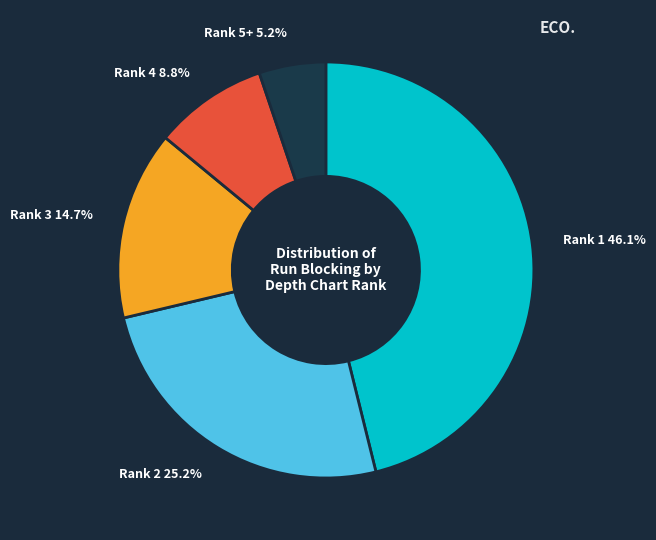

Rank the categories by value from lowest to highest.

Rank 5+, Rank 4, Rank 3, Rank 2, Rank 1